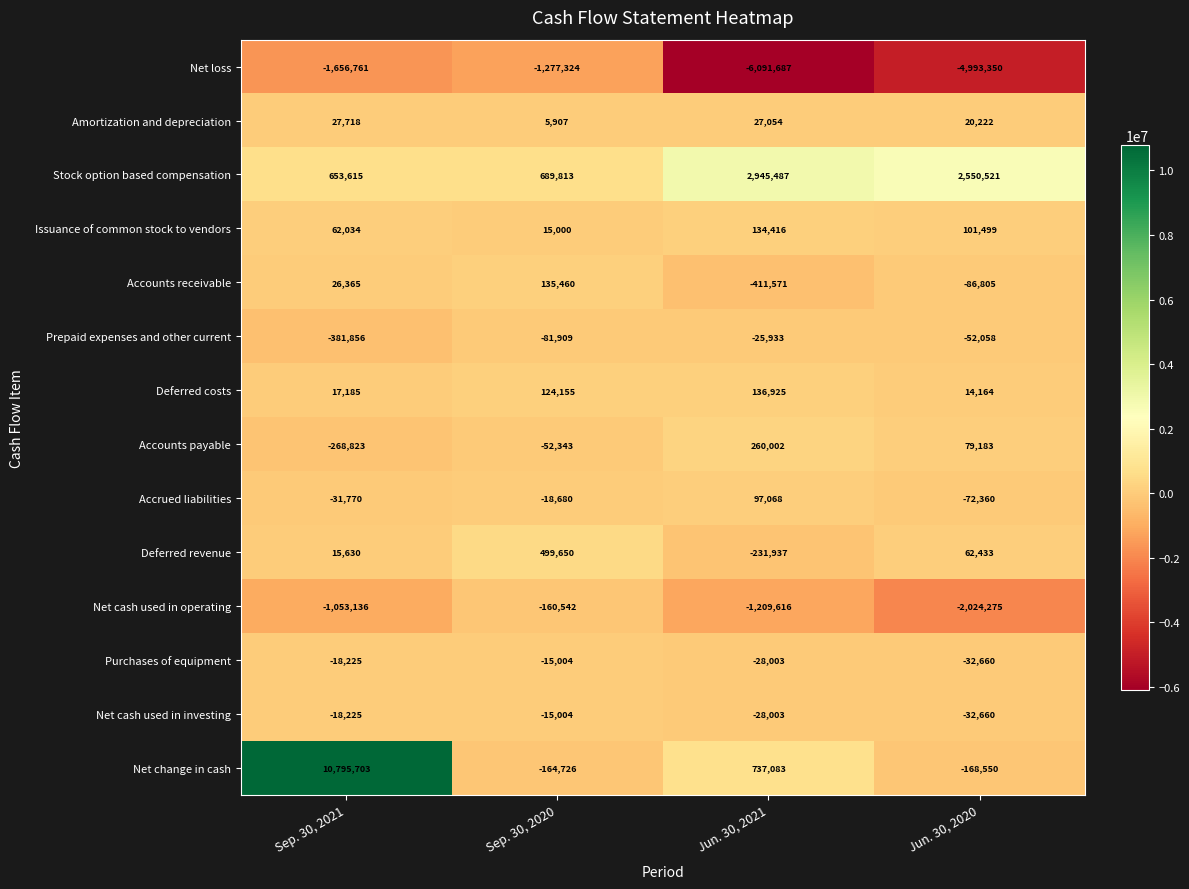

What is the average value of the Deferred revenue series?

86444